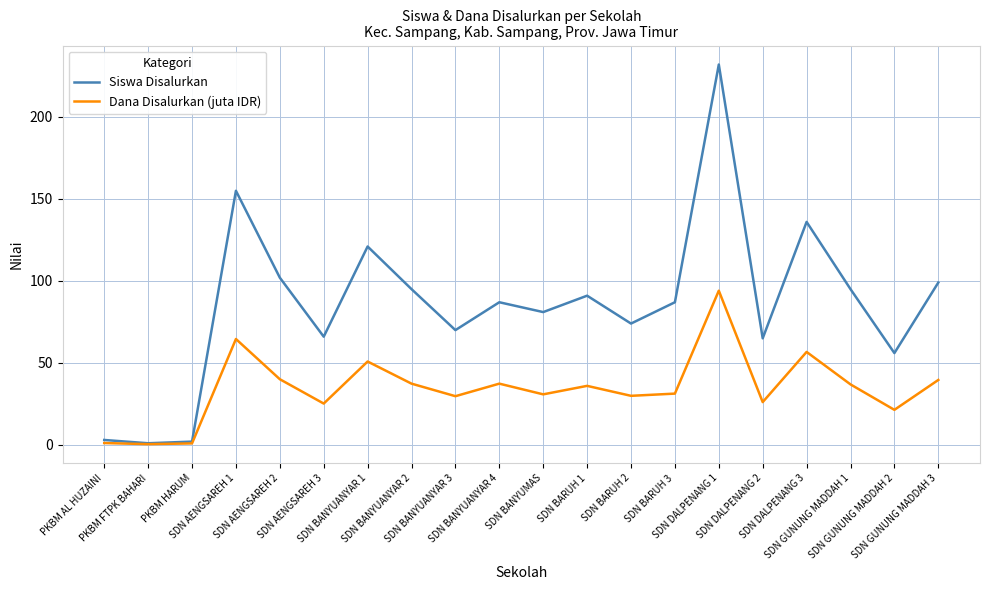

Which series has the largest total across all categories?

Siswa Disalurkan